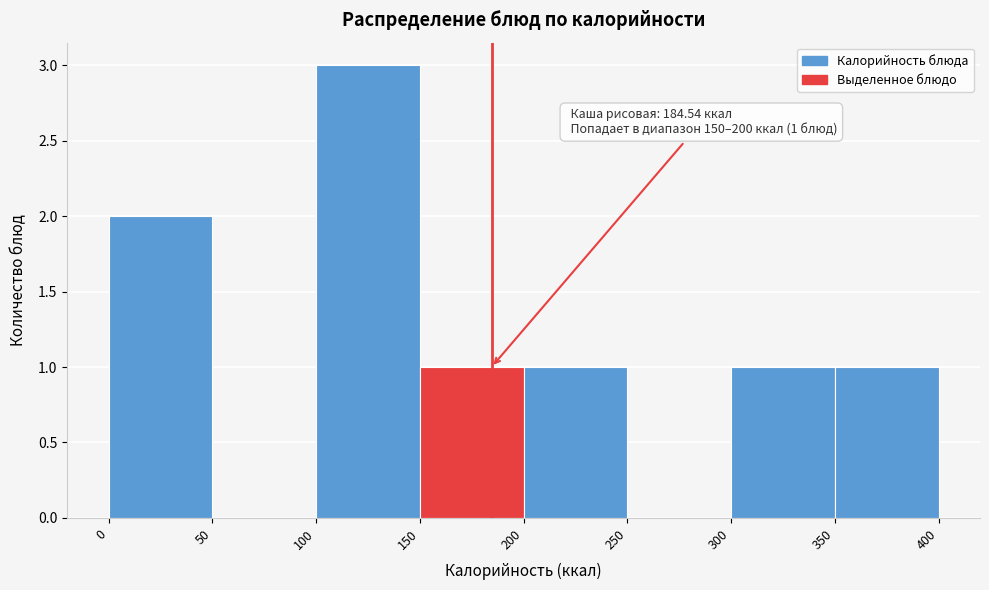

Over which range of the x-axis is the bar tallest?

100 to 150